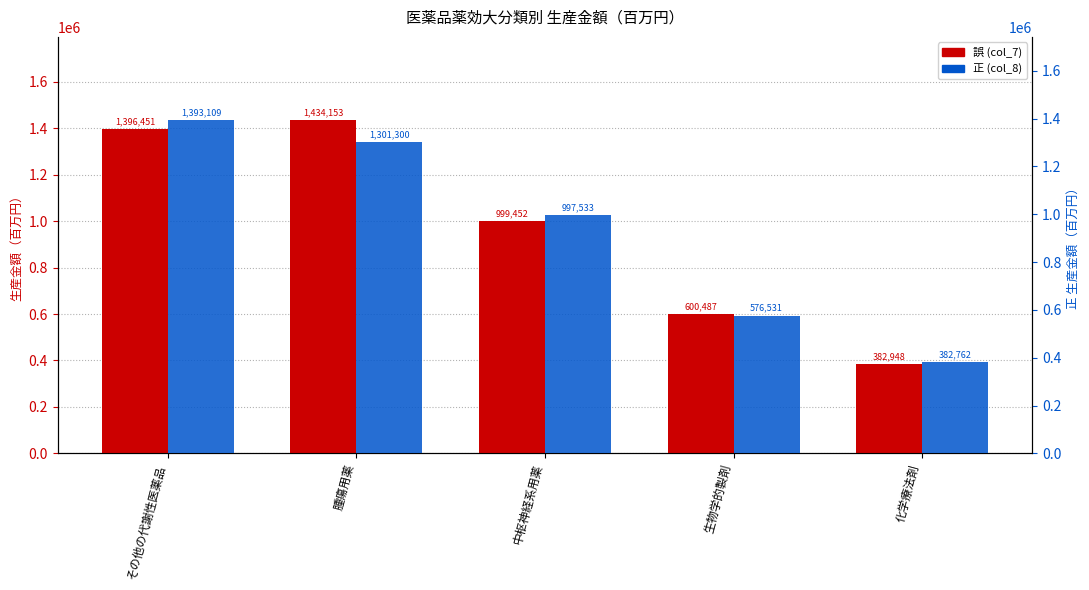

Which series has the largest total across all categories?

誤 (col_7)